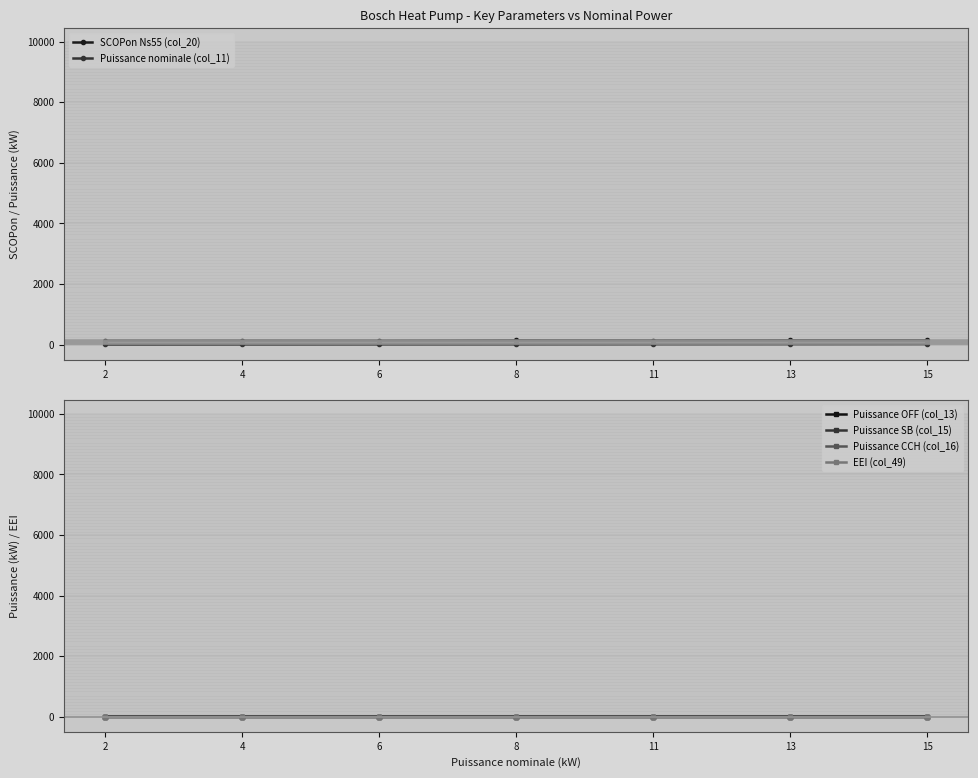

Which series has the largest range (max minus min)?

SCOPon Ns55 (col_20)